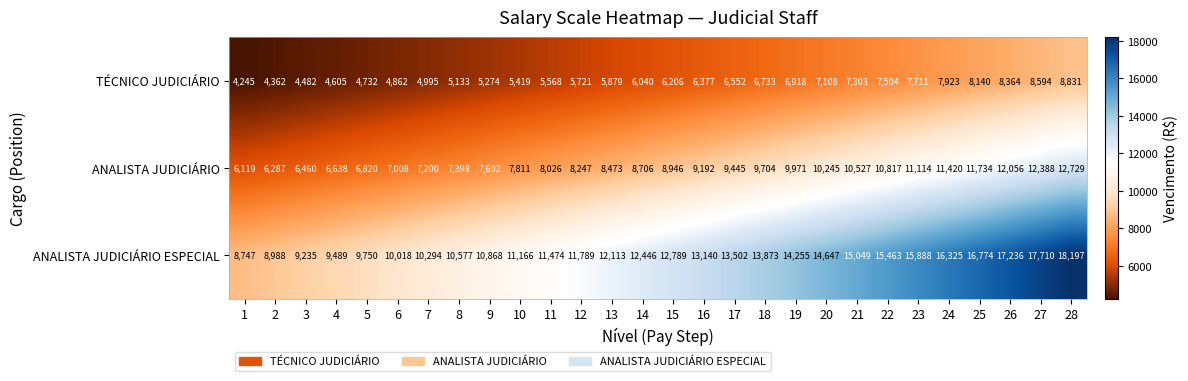

Is it true that TÉCNICO JUDICIÁRIO equals 10964 at 18?

False